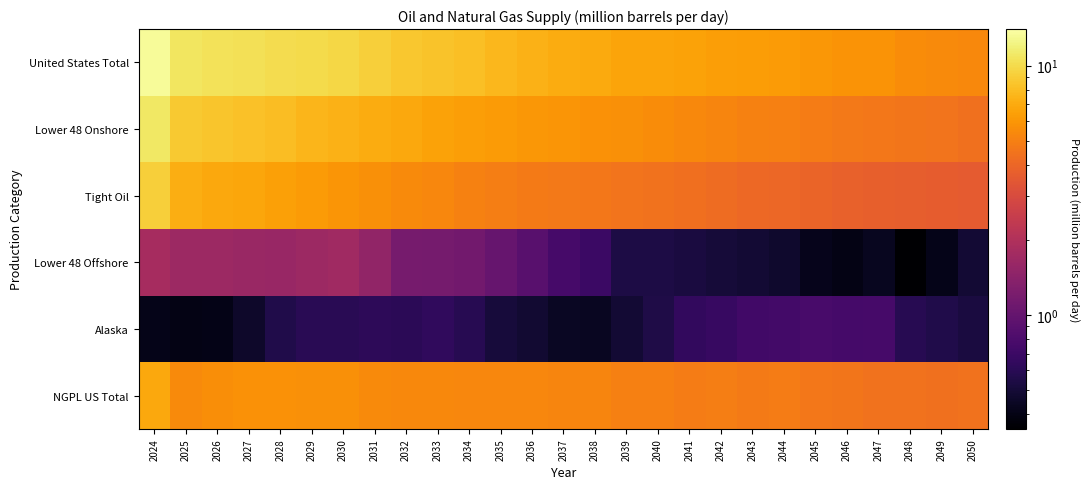

How many data points does each series have?

27